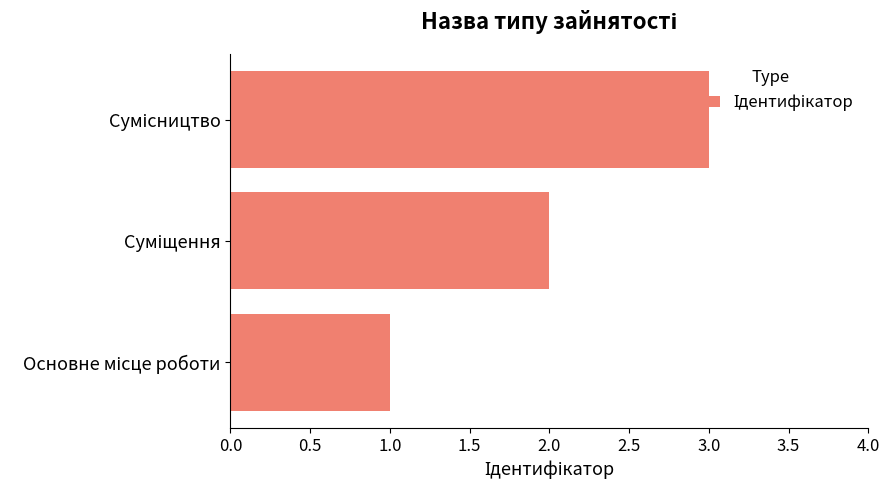

What is the sum of all values?

6